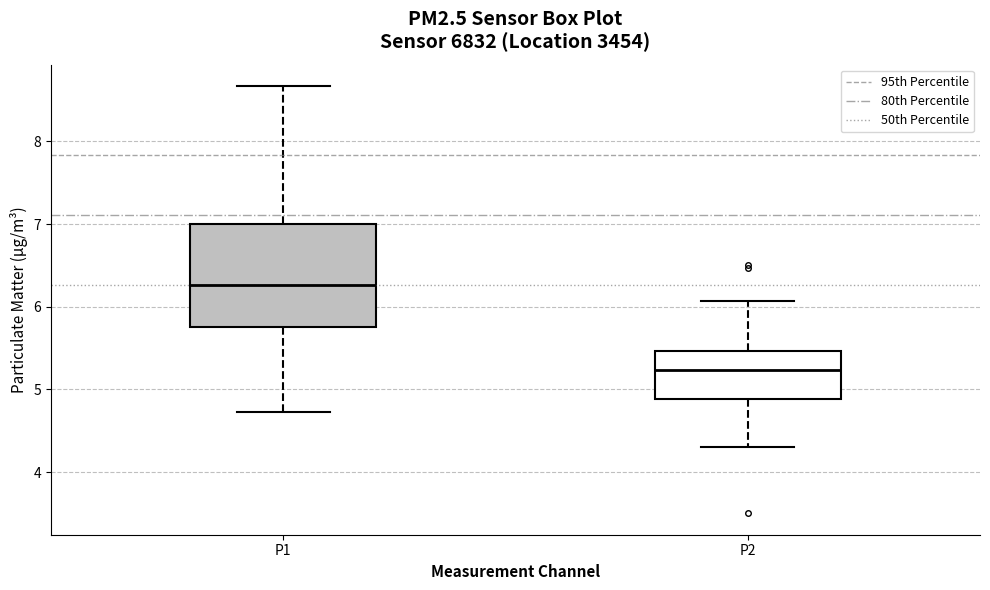

Which box is the tallest, from its lower edge to its upper edge?

P1